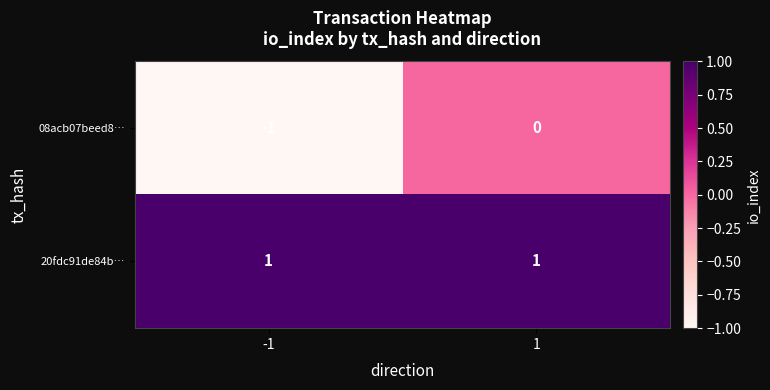

How many categories are shown in the chart?

2